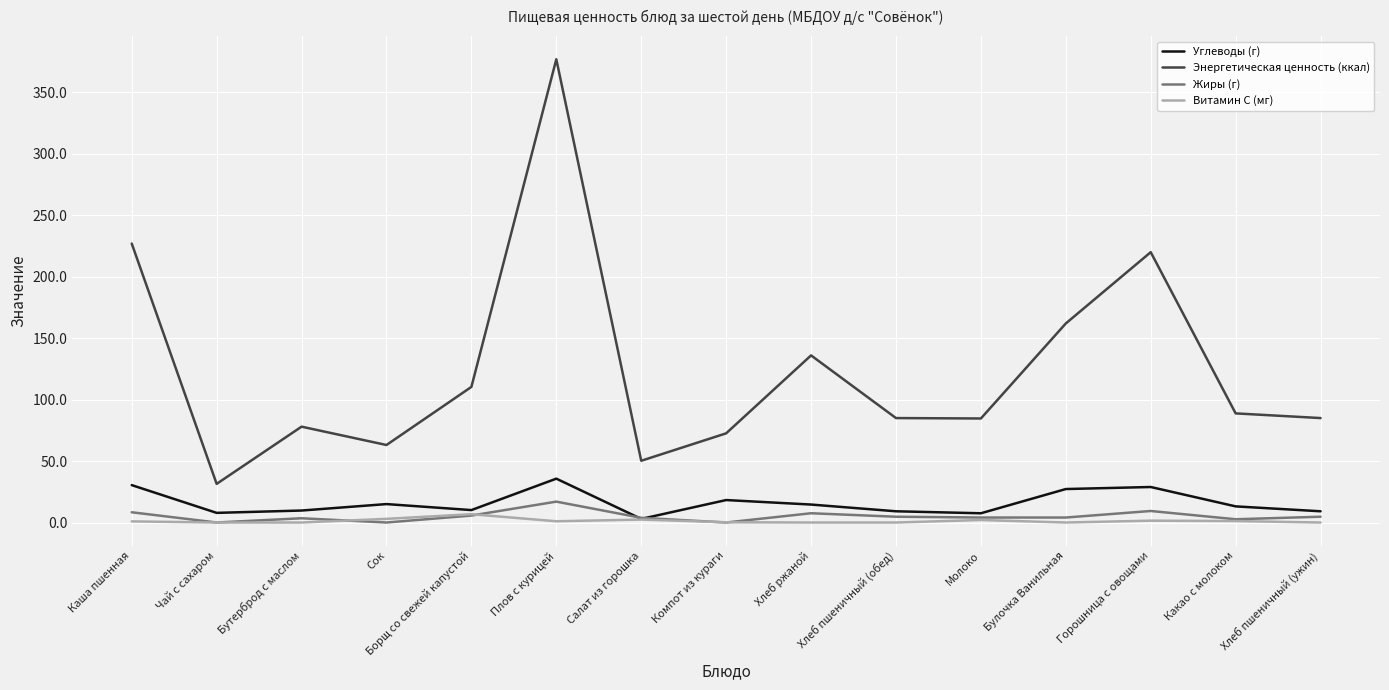

What are all the series names shown in the legend?

Углеводы (г), Энергетическая ценность (ккал), Жиры (г), Витамин С (мг)